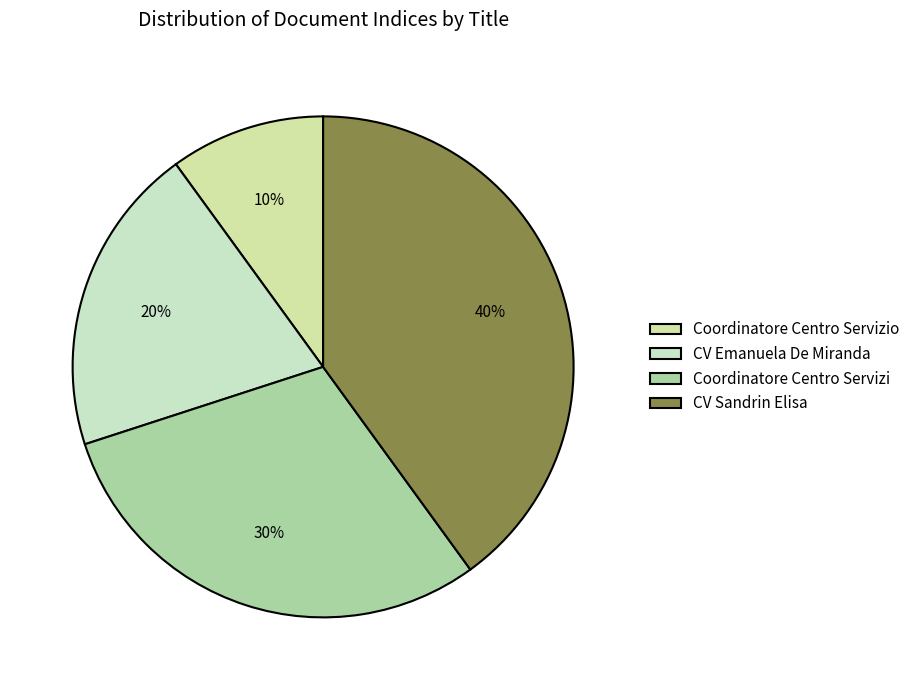

Does any single category account for the majority?

No